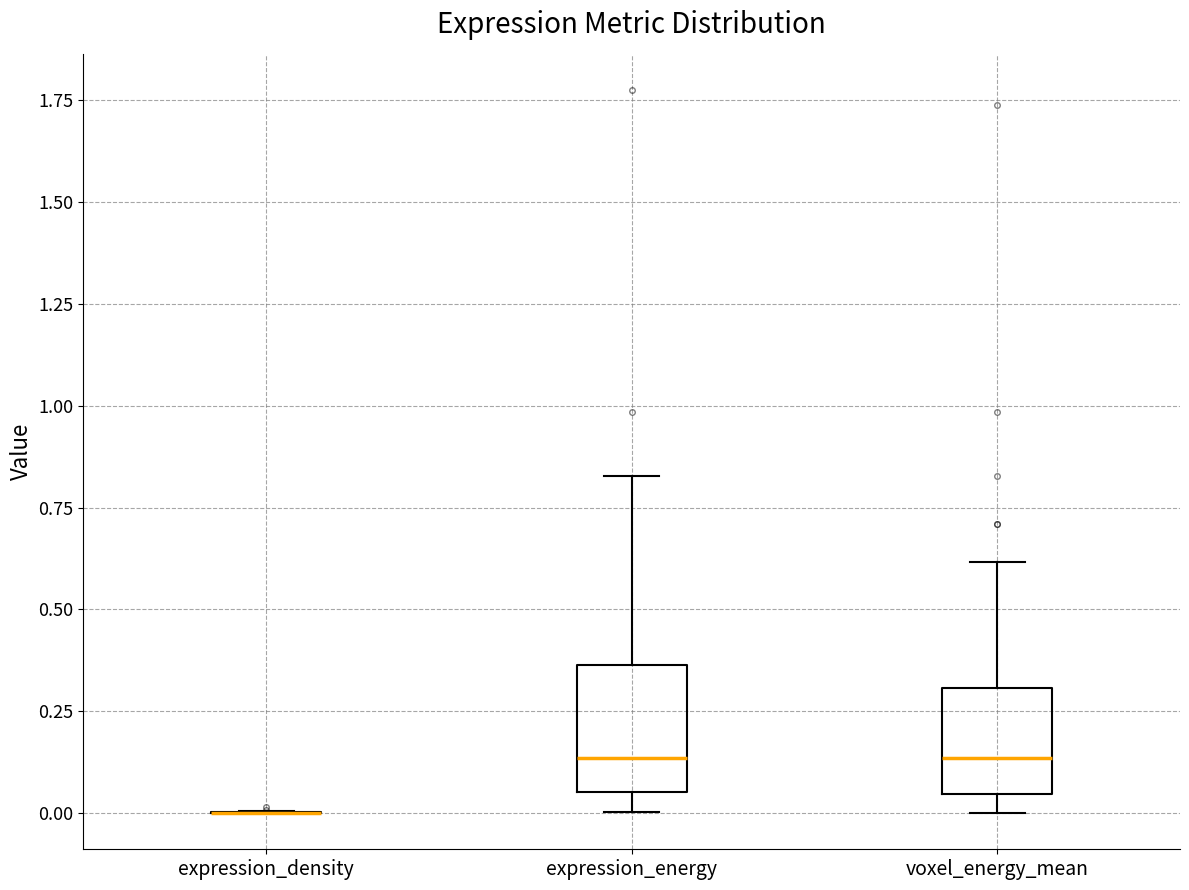

Reading left to right, read every box against the y-axis: the position of its median line, the range the box covers, and the ends of its whiskers. The values are not printed on the chart, so give them approximately, as read against the axis.

expression_density: box collapsed to a line at 0.00, whiskers 0.00 to 0.00
expression_energy: median 0.15, box 0.05 to 0.35, whiskers 0.00 to 0.85
voxel_energy_mean: median 0.15, box 0.05 to 0.30, whiskers 0.00 to 0.60